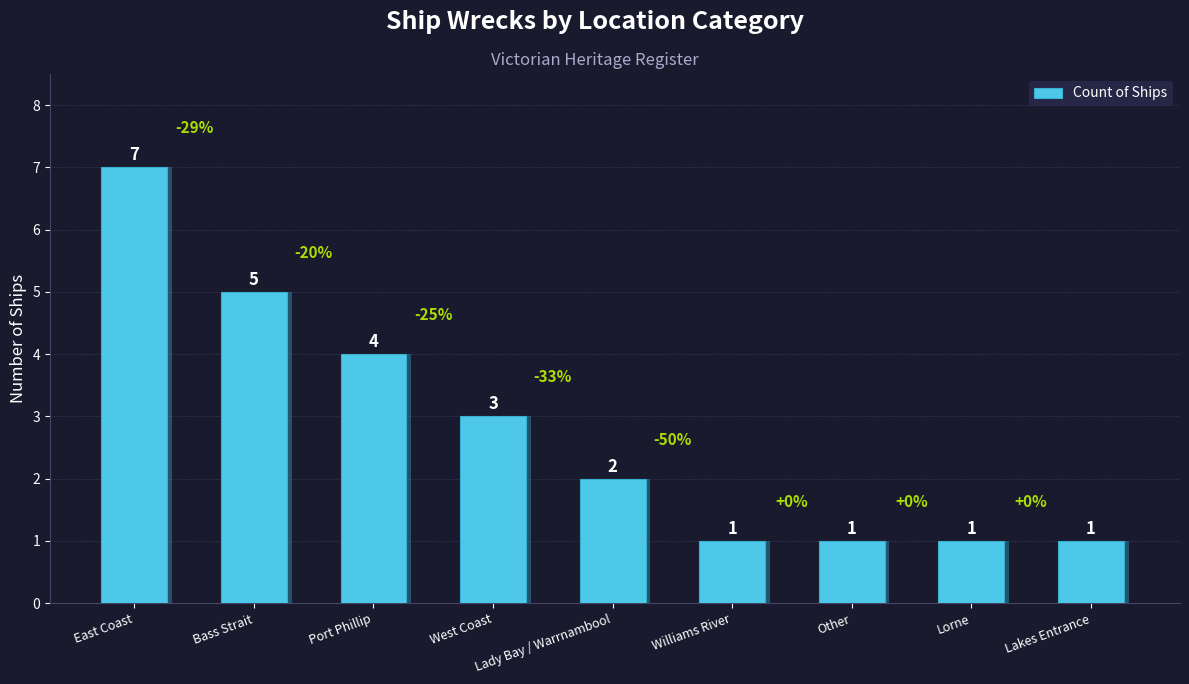

How many values are between 1 and 4?

7